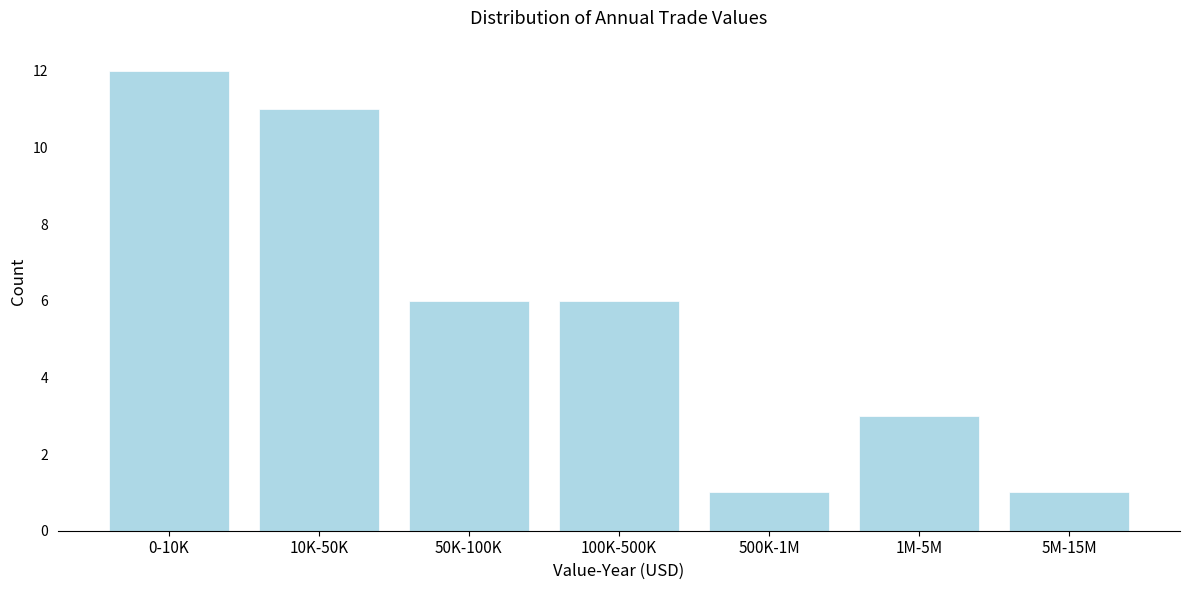

Reading left to right, extract all data points from this chart.

12	11	6	6	1	3	1